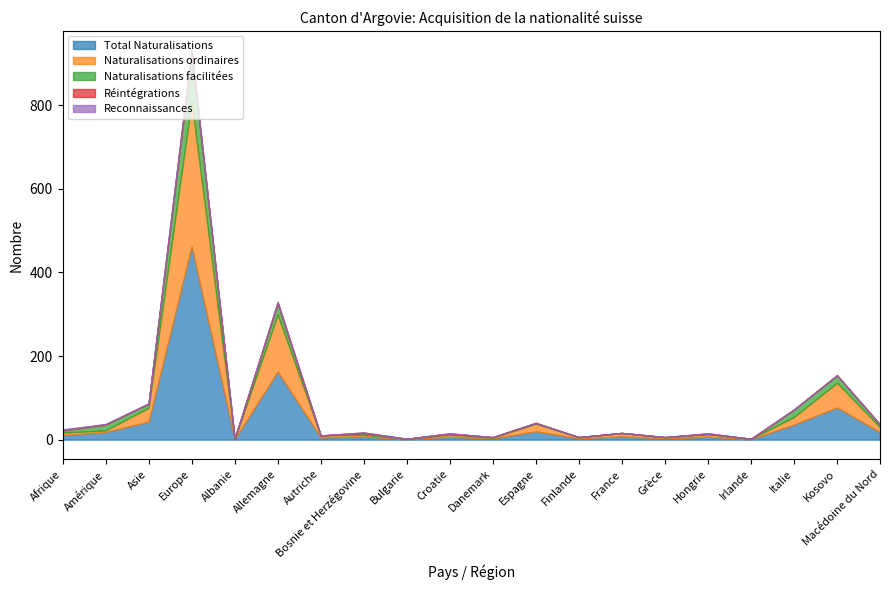

At which label is Reconnaissances closest to 1?

Asie